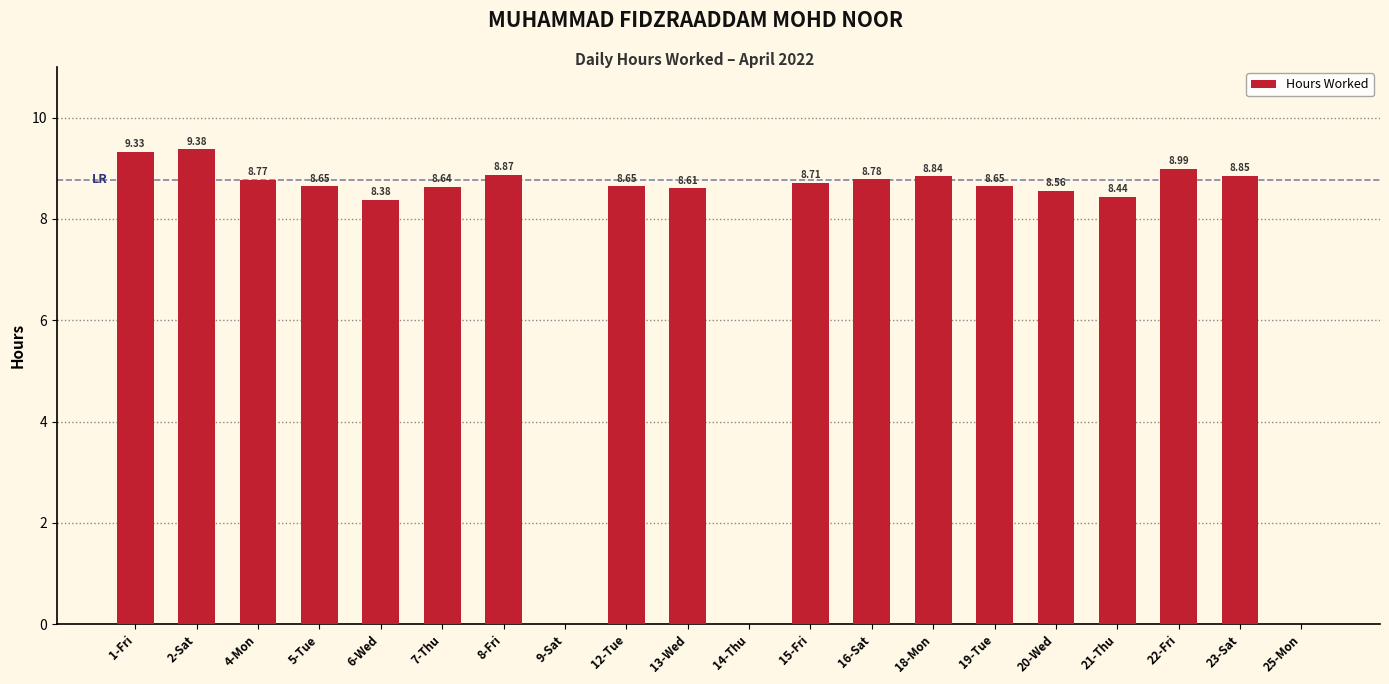

The value at 18-Mon is 8.8. True or false?

True